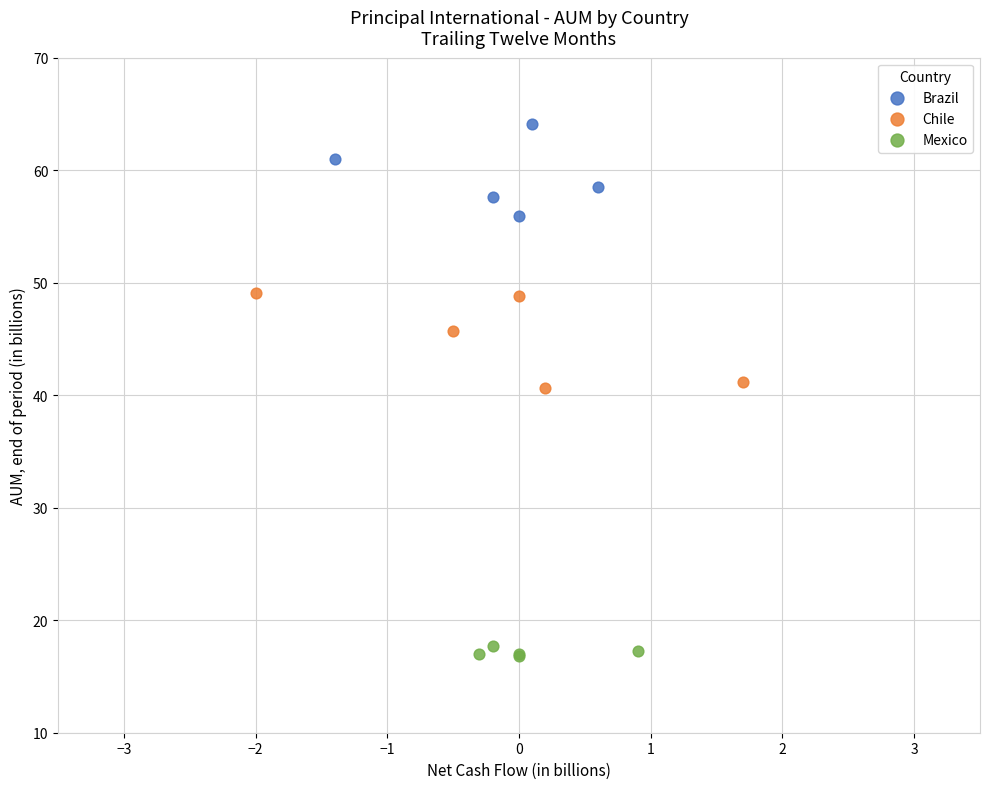

What are all the series names shown in the legend?

Brazil, Chile, Mexico